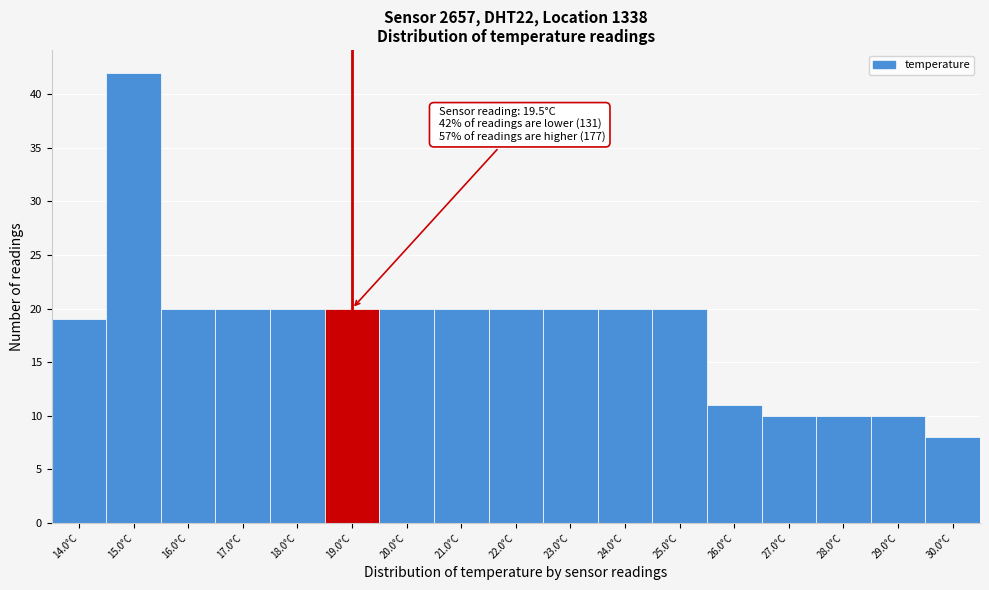

Reading left to right, extract all data points from this chart.

19	42	20	20	20	20	20	20	20	20	20	20	11	10	10	10	8